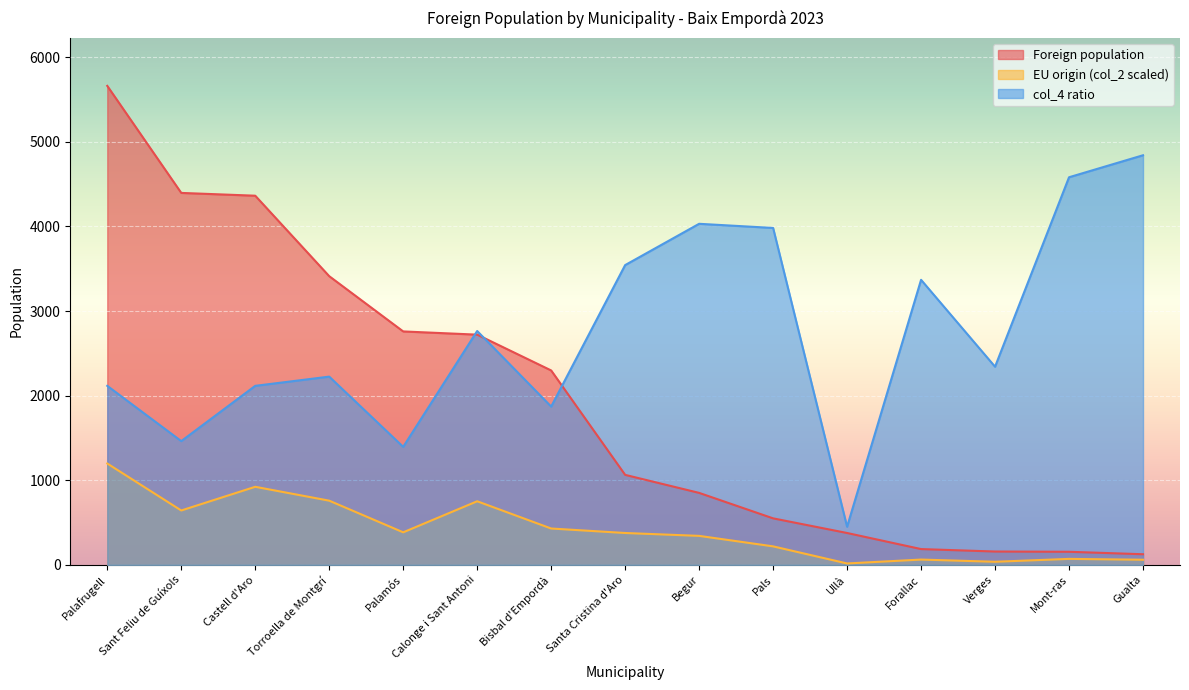

How many values in the col_4 ratio series are below 2342?

7